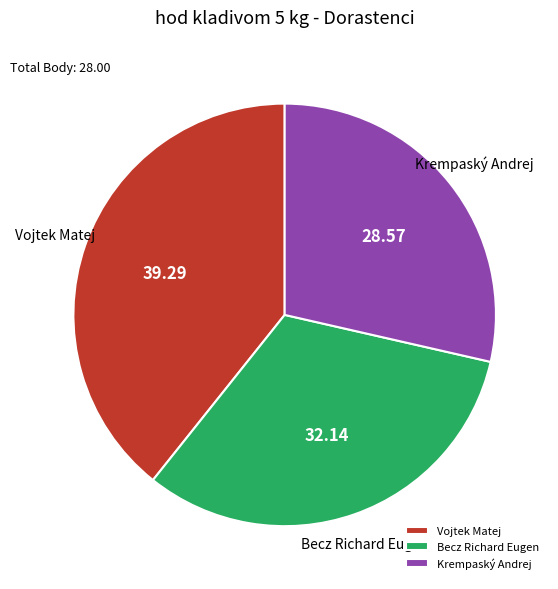

Count the number of slices in the pie.

3